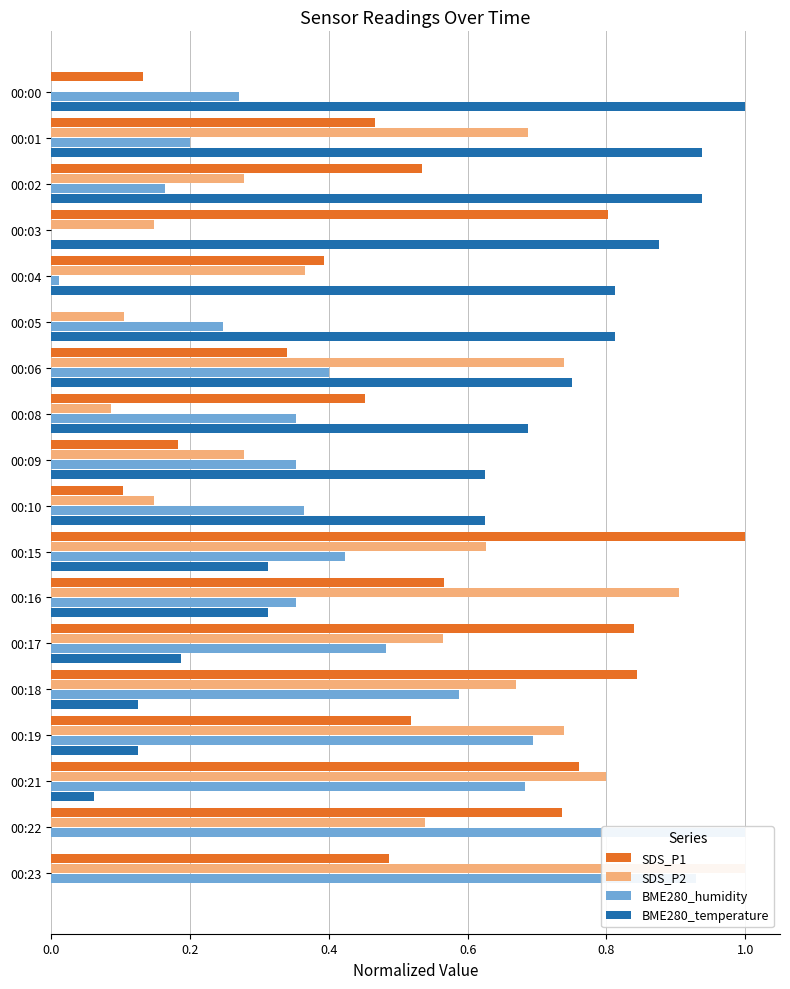

Which series has the widest spread of values?

SDS_P1